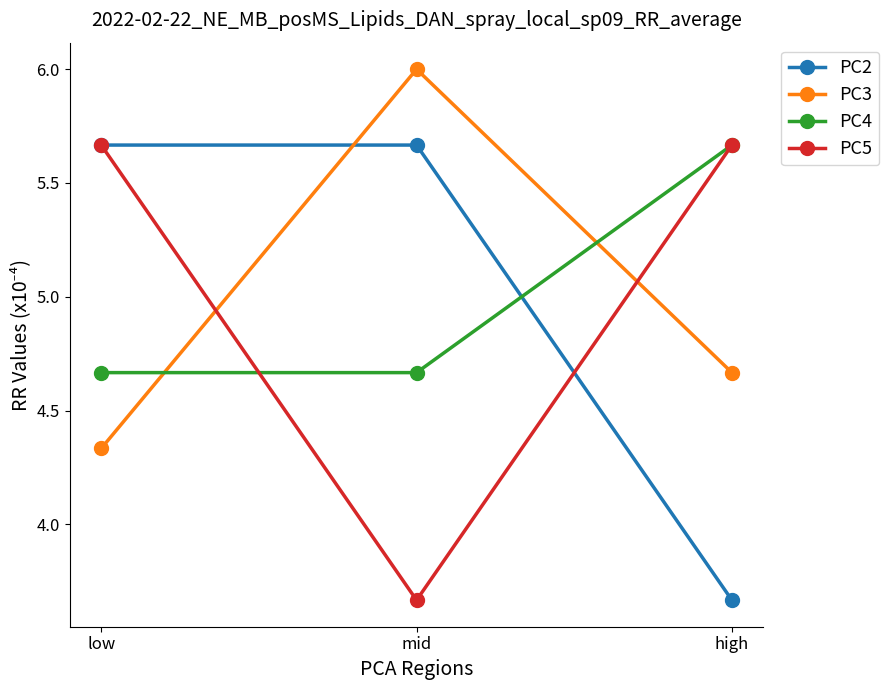

Between low and high, which series saw the biggest shift?

PC2